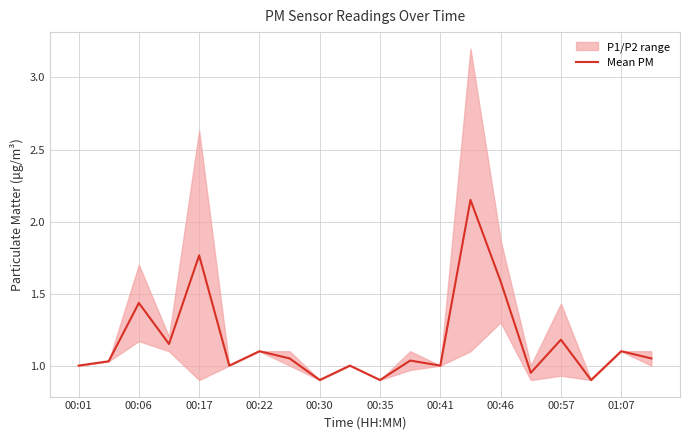

Is it true that Mean PM equals 1.6 at 00:46?

True